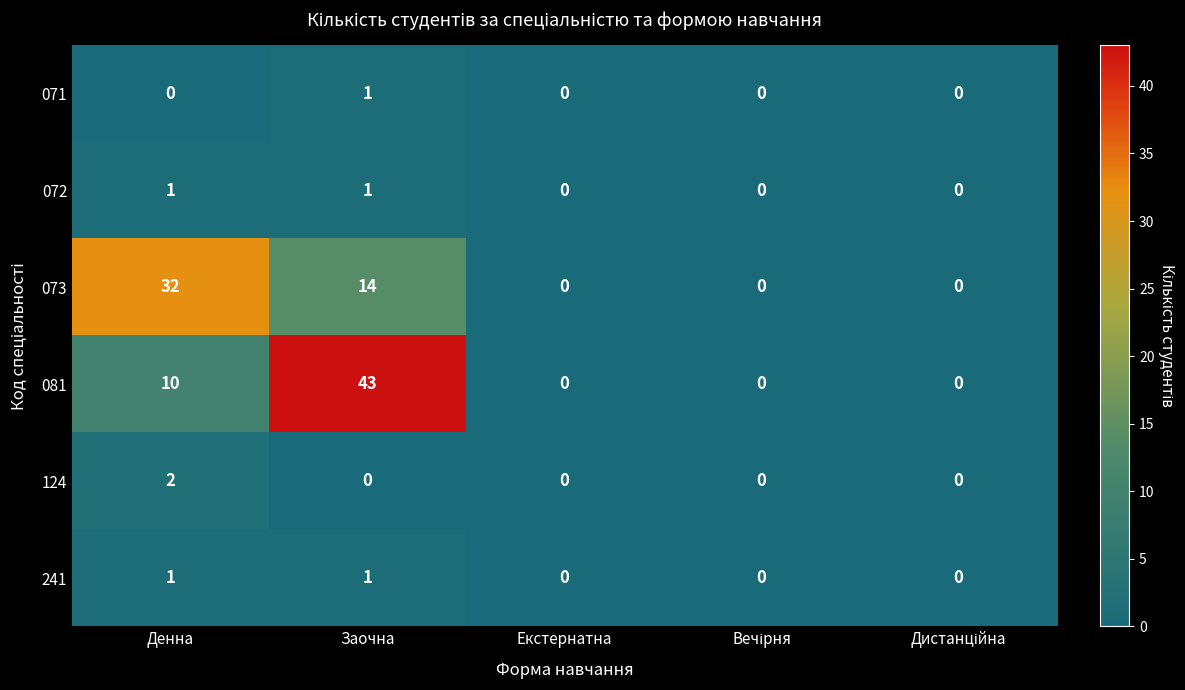

How many distinct data groups are displayed?

6